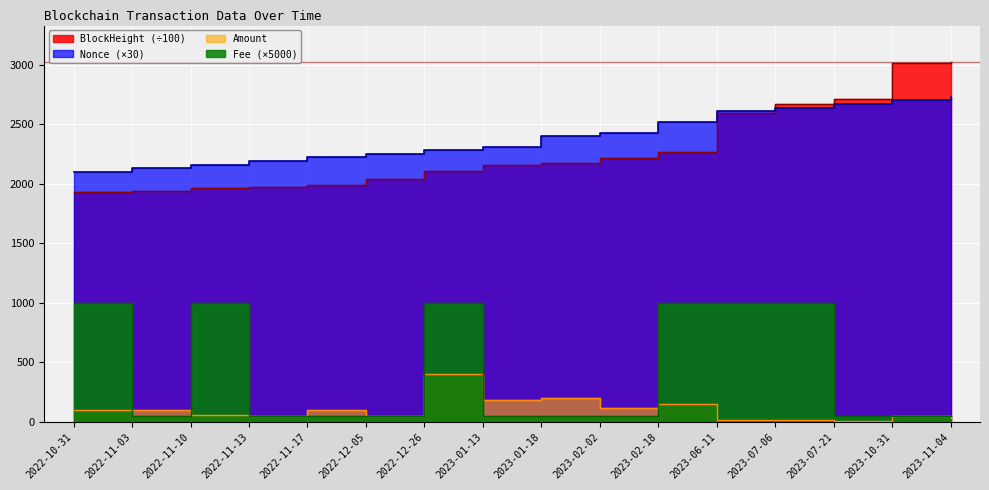

What is the total value across all series at 2023-01-18?

4823.8